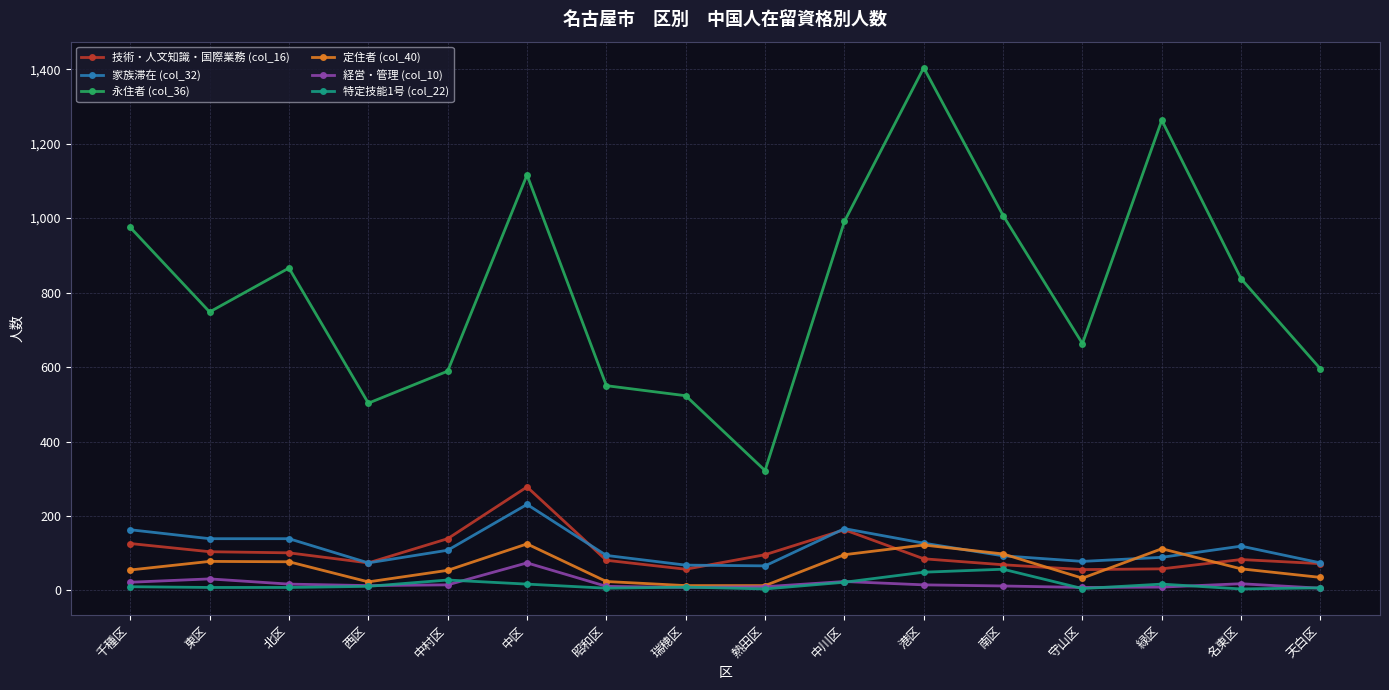

Which series changed the most between 北区 and 緑区?

永住者 (col_36)